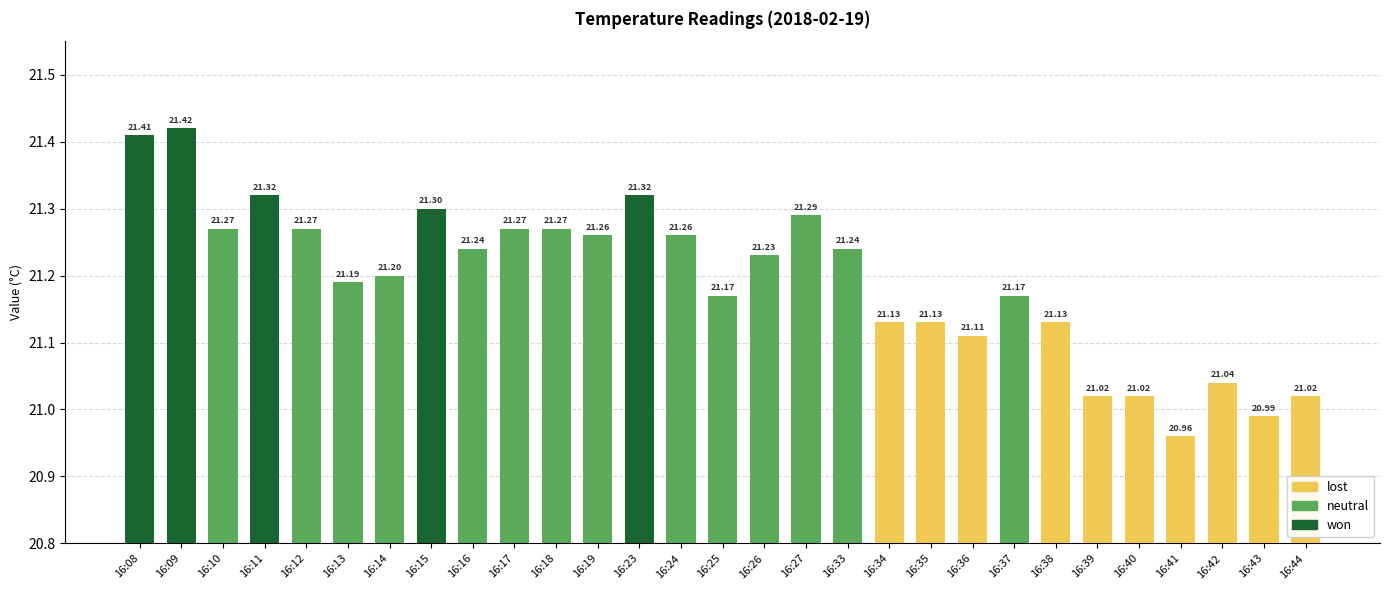

What is the sum of all values?

614.6